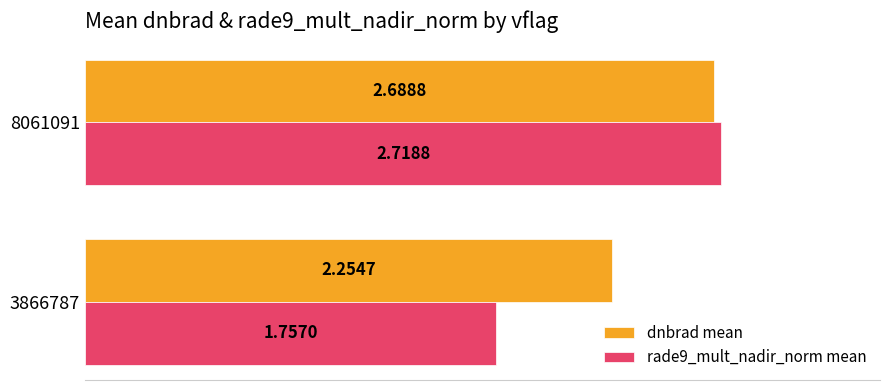

At which category is the sum across all series the highest?

8061091